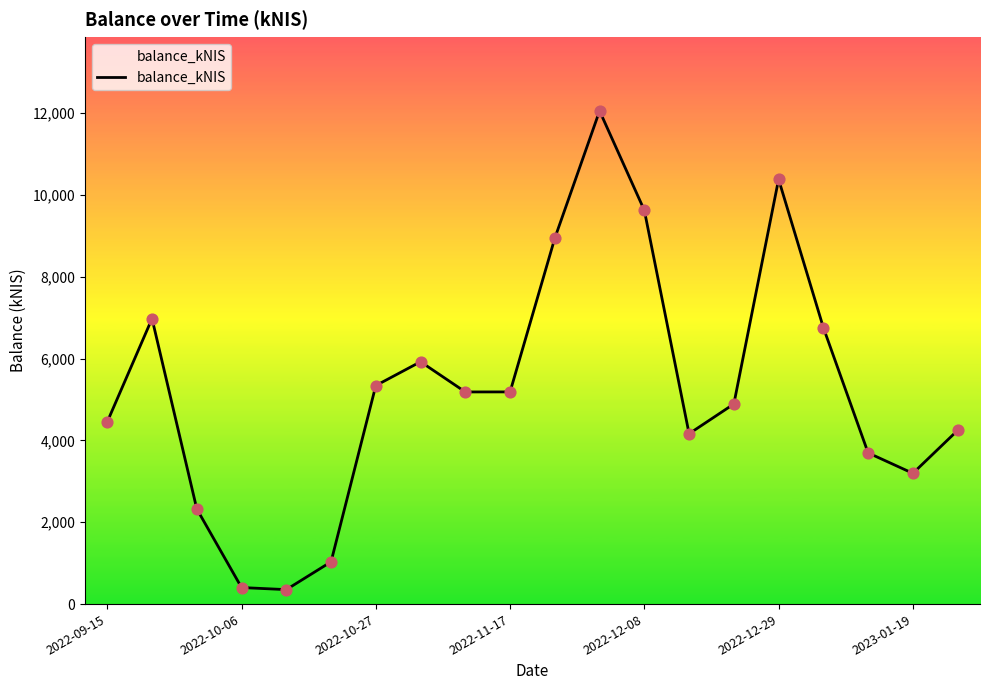

What is the minimum value shown in the chart?

353.5